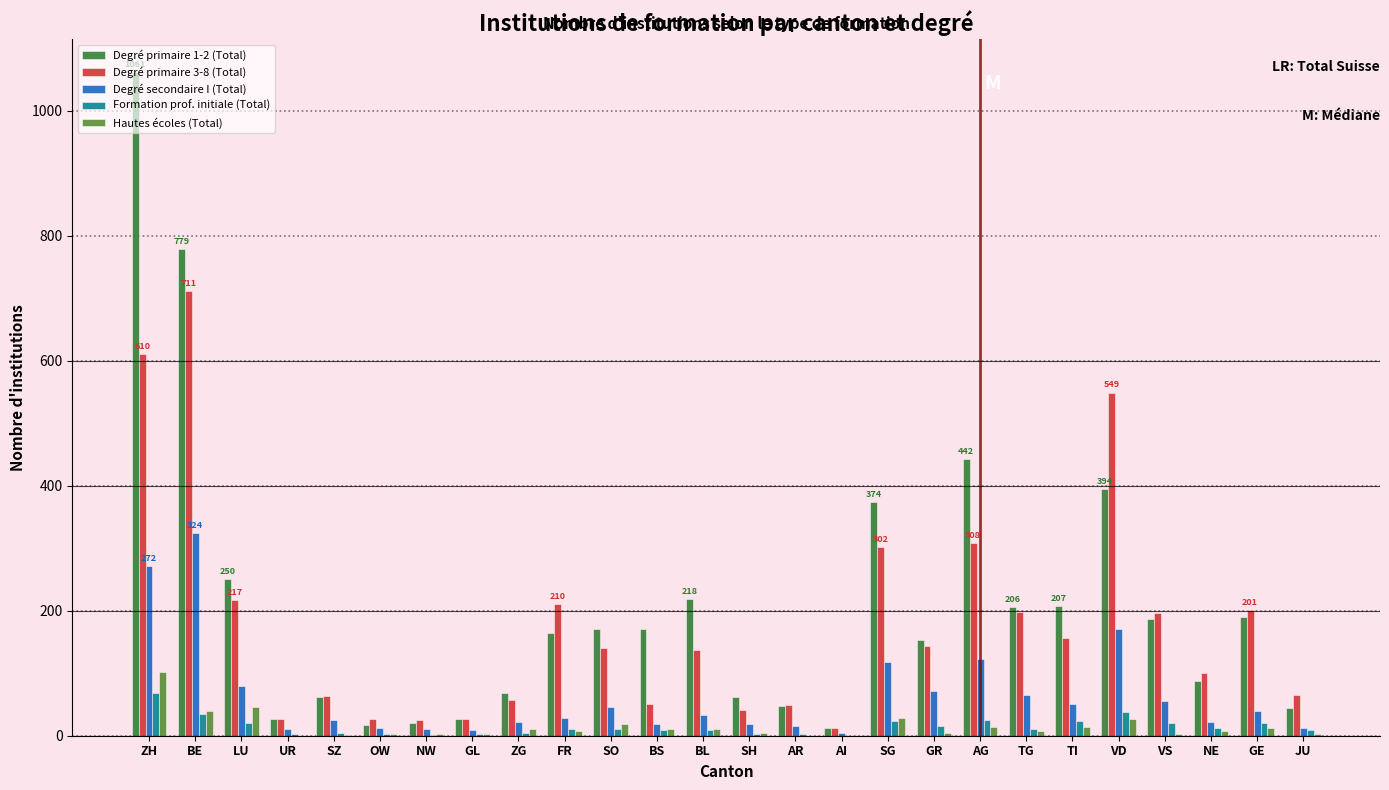

The Degré primaire 1-2 (Total) series shows 143 at BL. True or false?

False